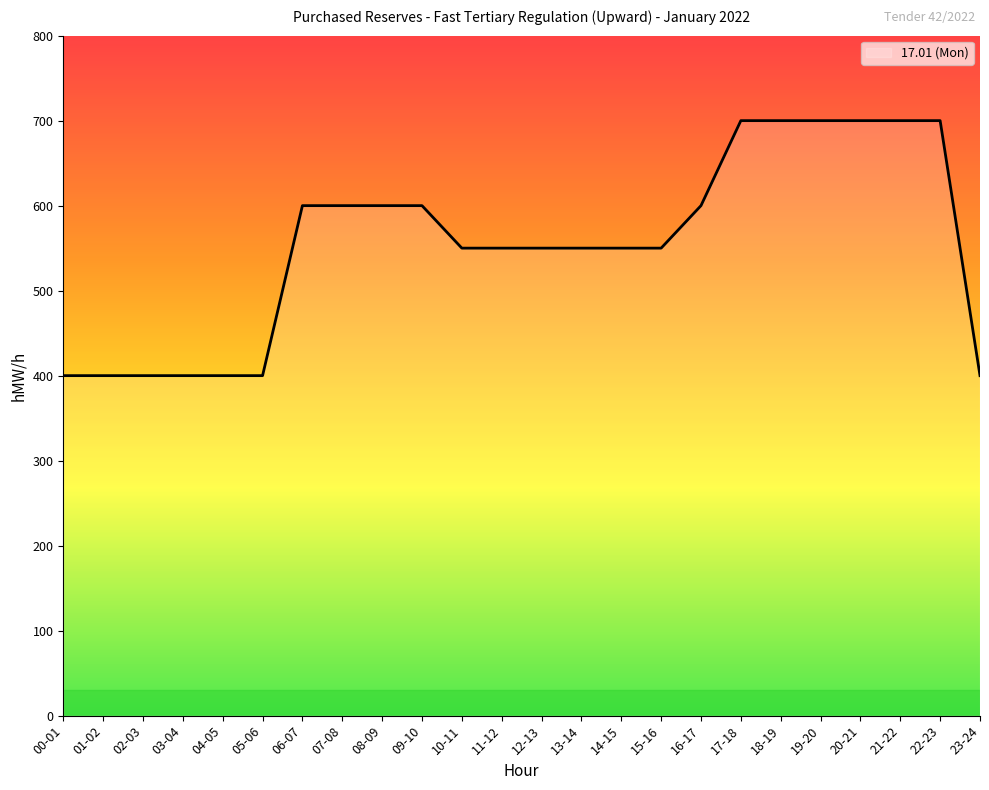

Which has a higher value, 06-07 or 14-15?

06-07